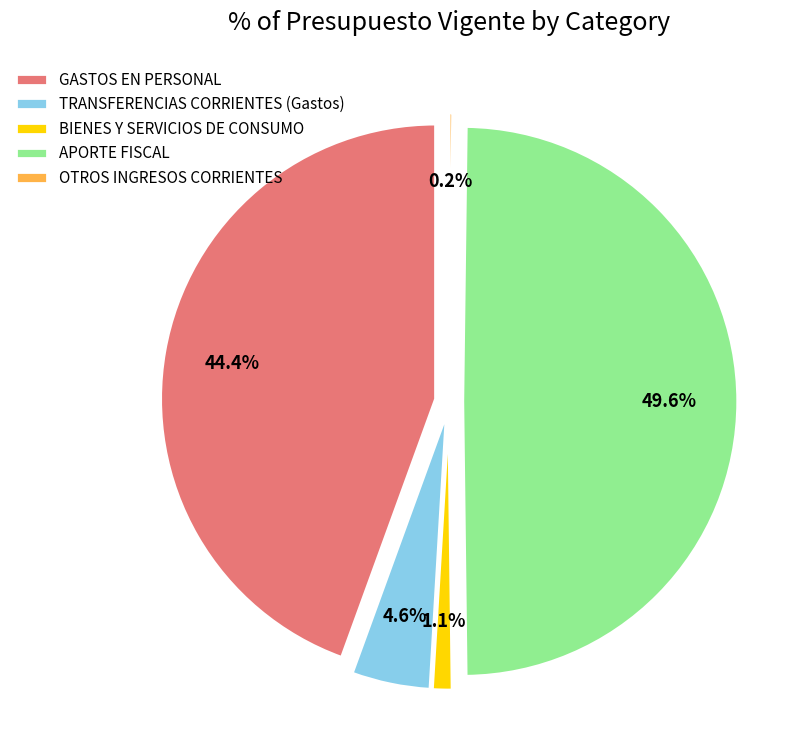

To the nearest percent, what is the difference between the largest and smallest slice percentages?

49%